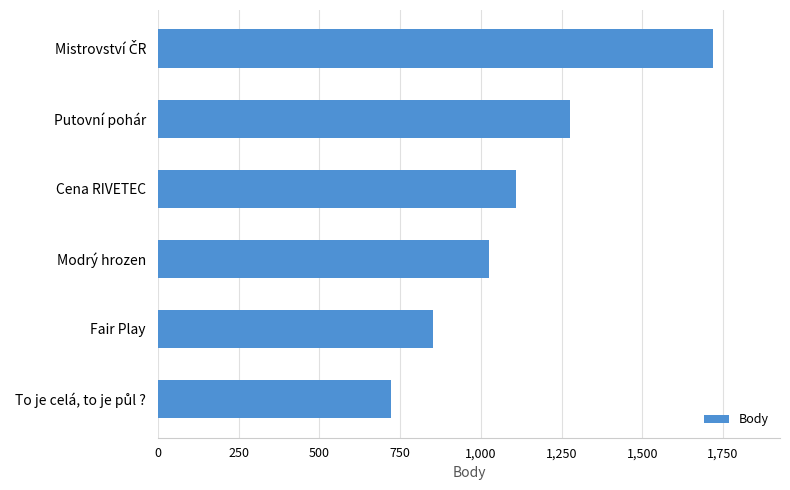

What is the average value?

1117